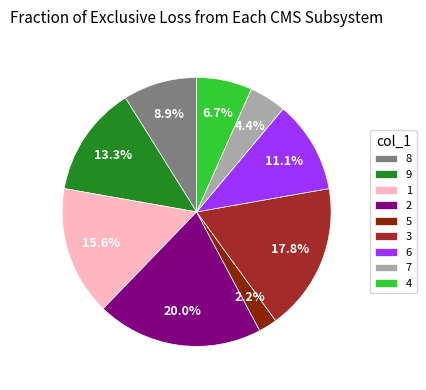

How many segments does this pie chart have?

9